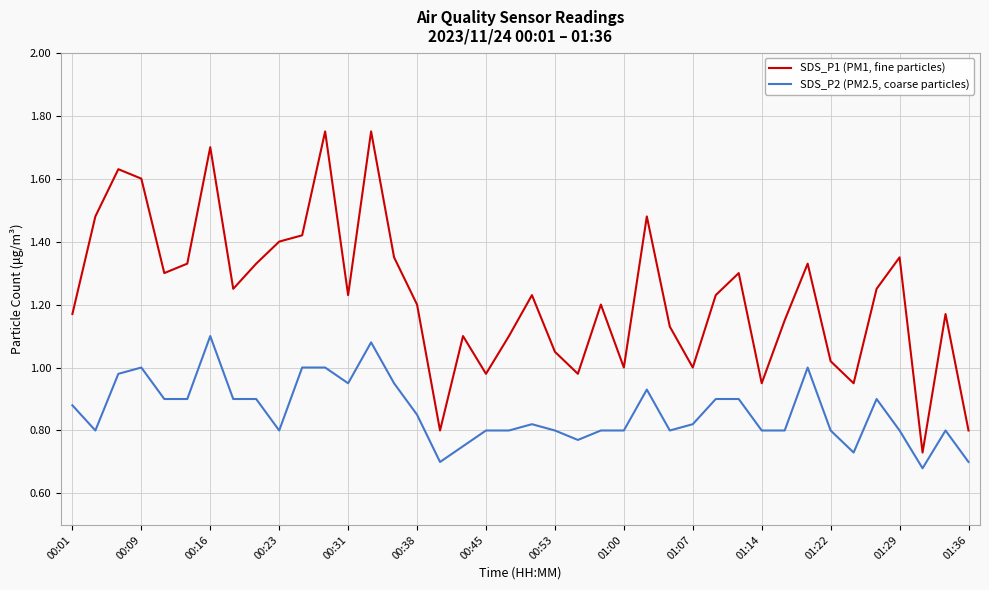

Rank the series by their average value, from highest to lowest.

SDS_P1 (PM1, fine particles), SDS_P2 (PM2.5, coarse particles)